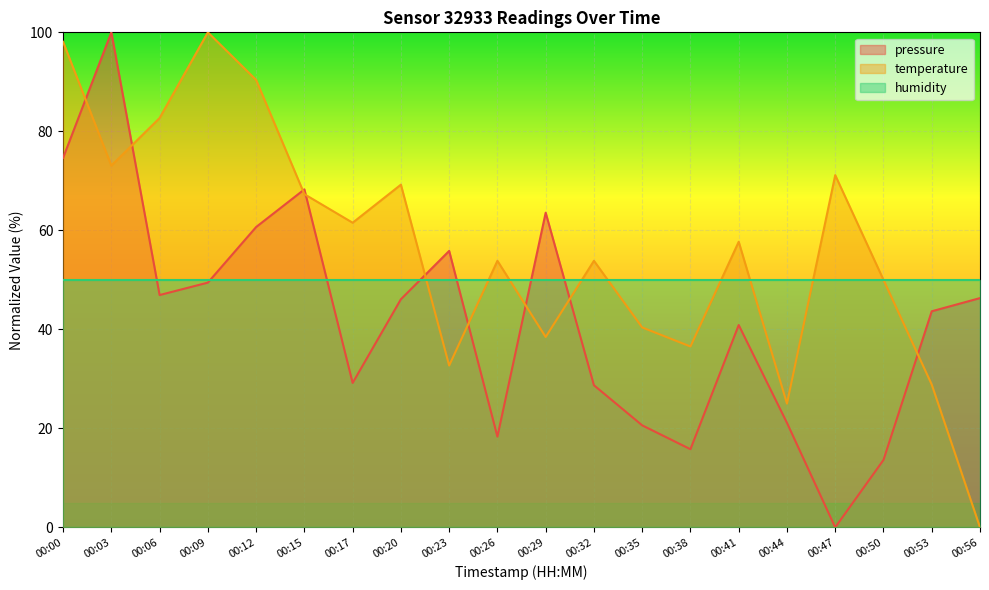

List the series in order of their overall mean, lowest first.

pressure, humidity, temperature